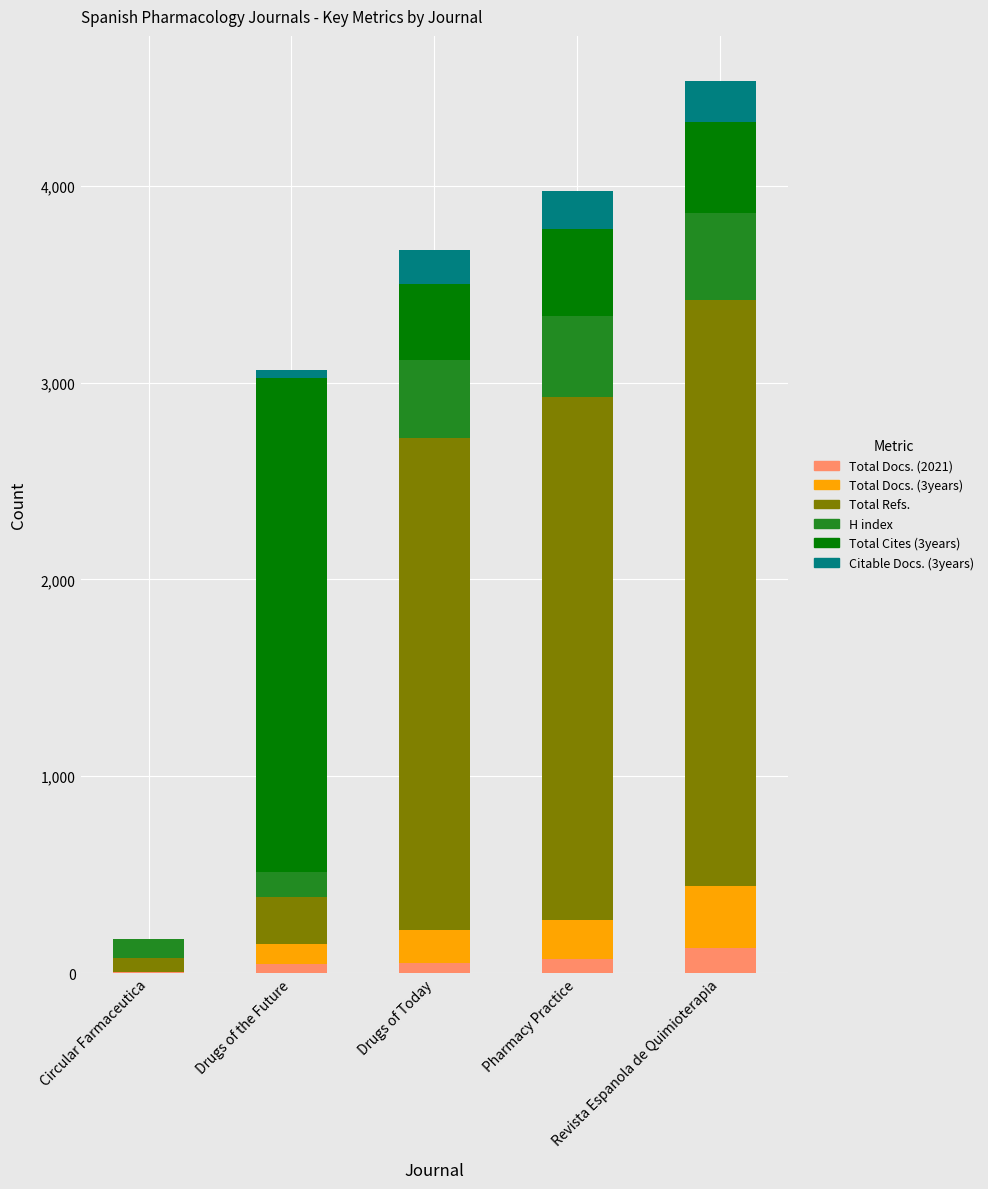

Does the chart contain stacked bars?

Yes